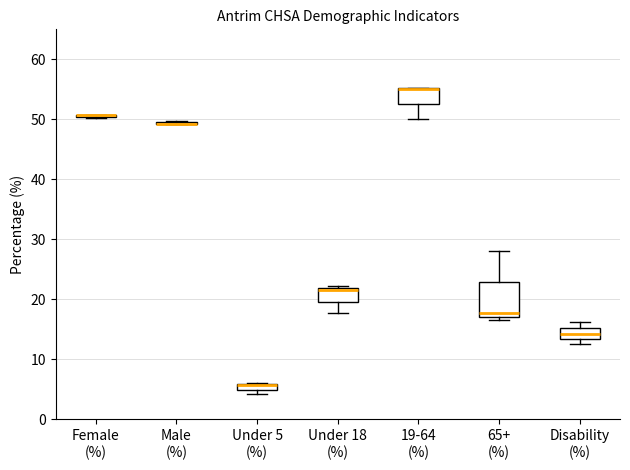

Comparing the boxes themselves (not the whiskers), which one is the tallest?

65+ (%)